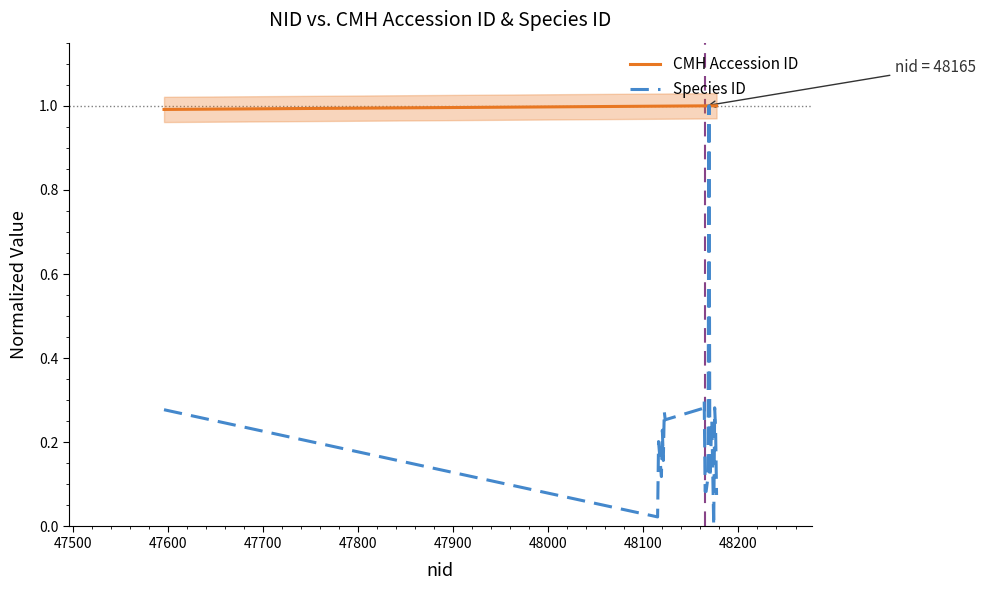

Is the value of Species ID at 47800 greater than the value of CMH Accession ID at 10?

No